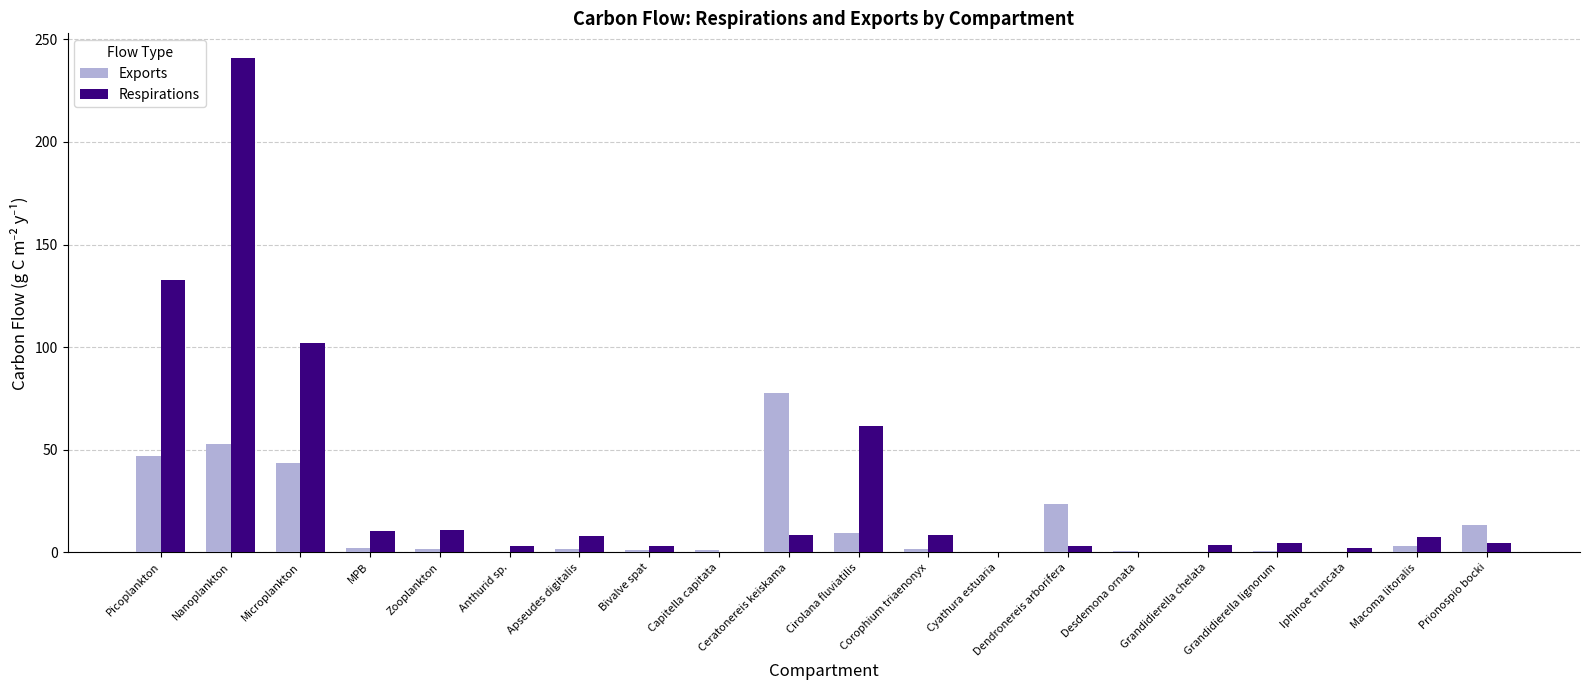

True or false: Respirations has a value of 101.9 at Microplankton.

True